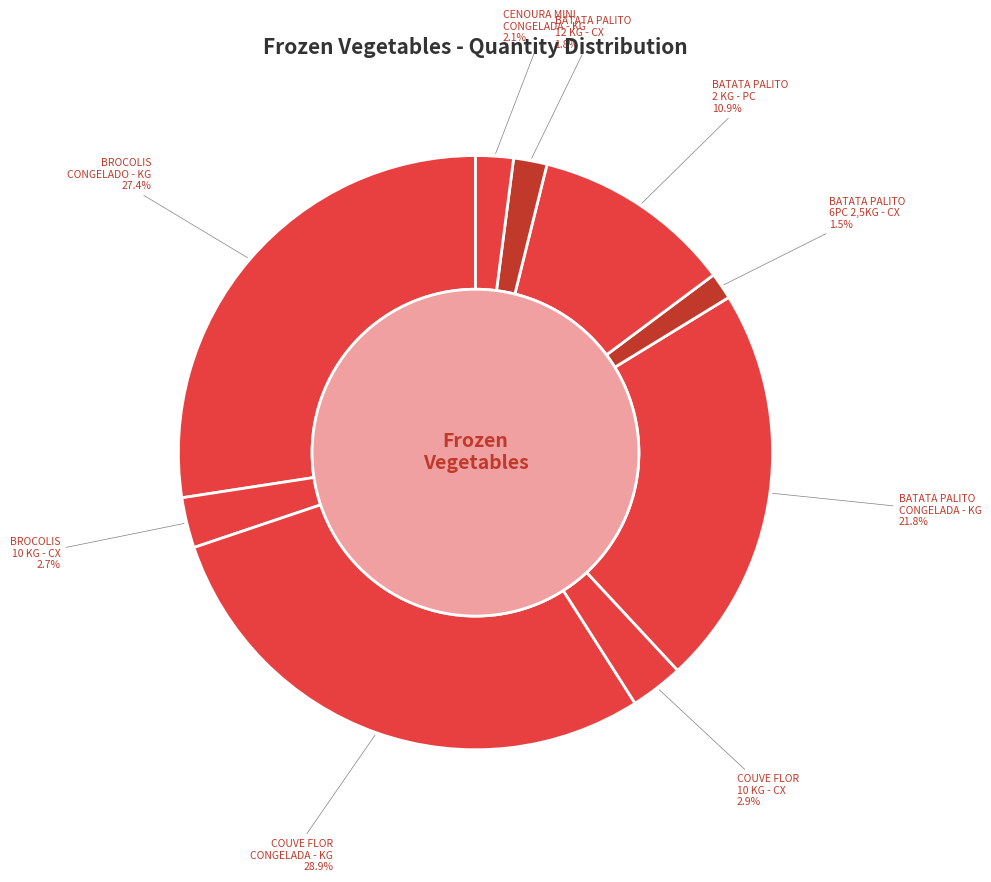

To the nearest percent, what portion does BROCOLIS CONGELADO - KG represent?

27%